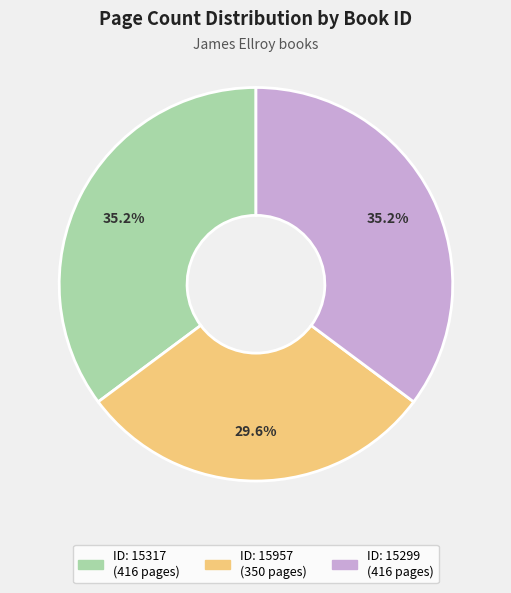

Is there any slice that represents more than half of the pie?

No